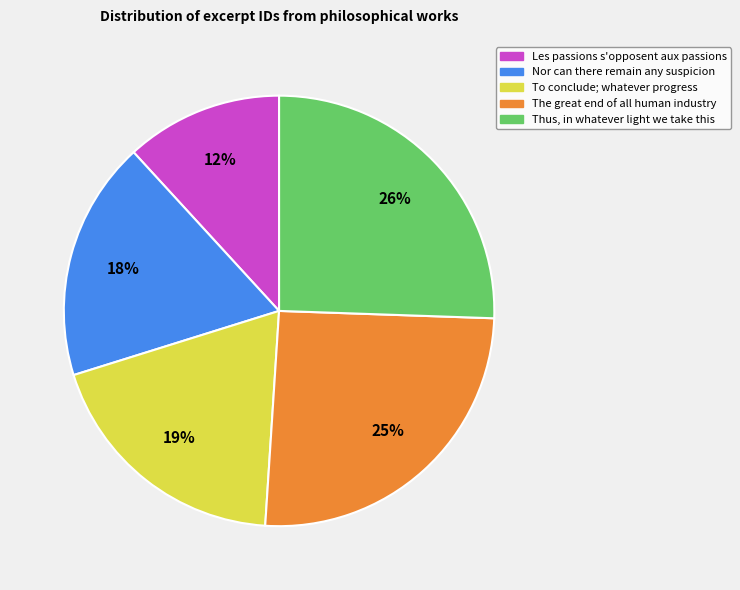

What is the ratio of the value at To conclude; whatever progress to the value at Les passions s'opposent aux passions?

1.6